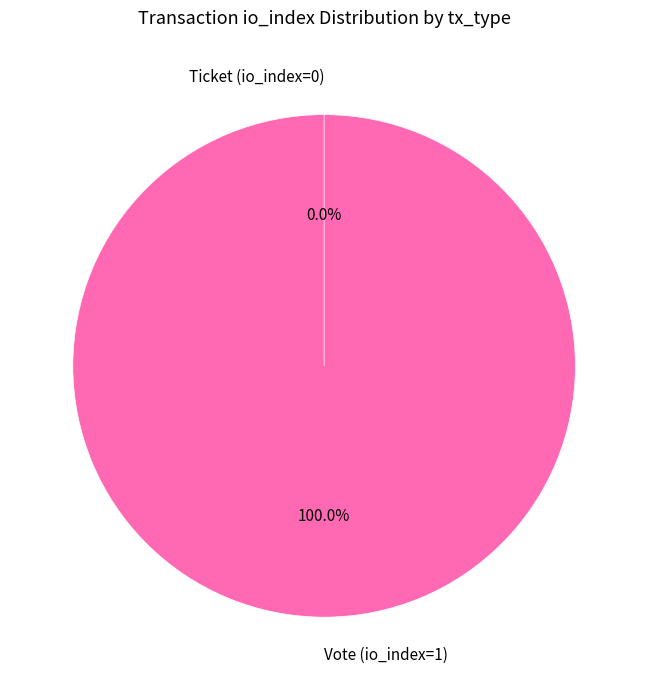

What percentage is NOT represented by Ticket (io_index=0)?

100.0%